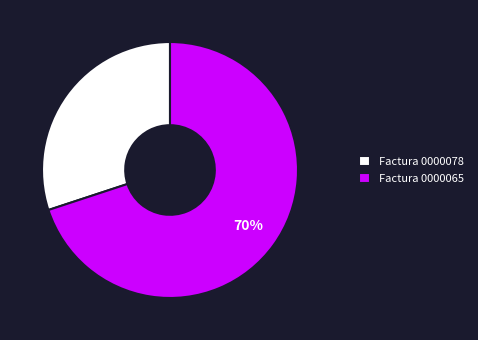

To the nearest percent, what is the combined percentage of Factura 0000078 and Factura 0000065?

100%